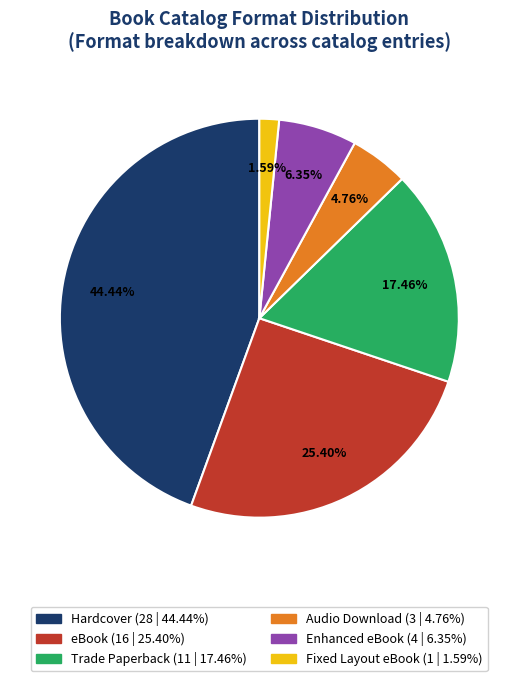

What is the ratio of the value at Audio Download to the value at Trade Paperback?

0.3